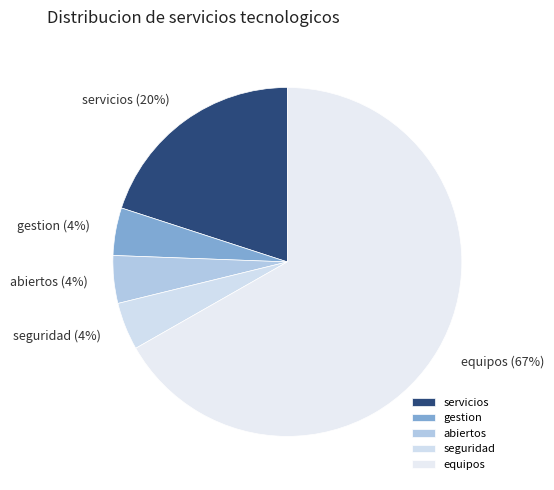

What is the largest slice in the pie chart?

equipos